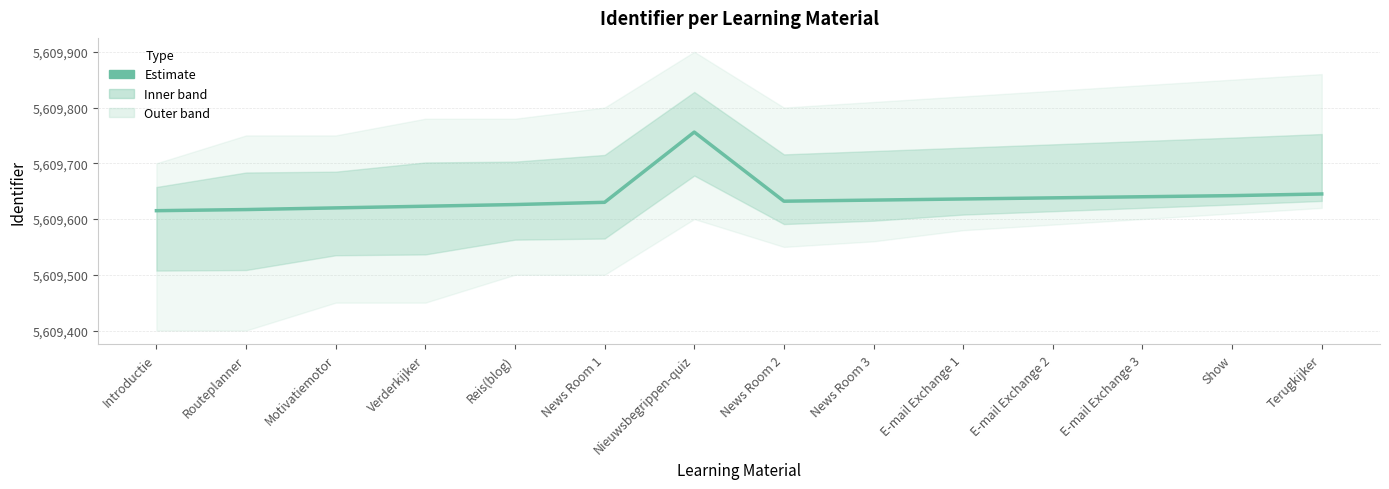

How many points are higher than both their immediate neighbors (excluding endpoints)?

1